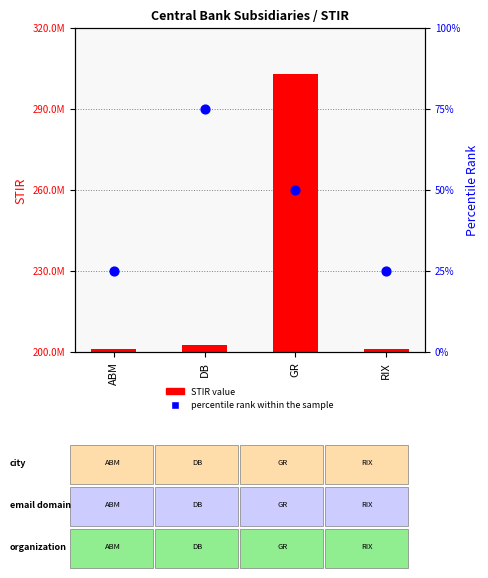

Which series reaches the minimum Y coordinate?

percentile rank within the sample